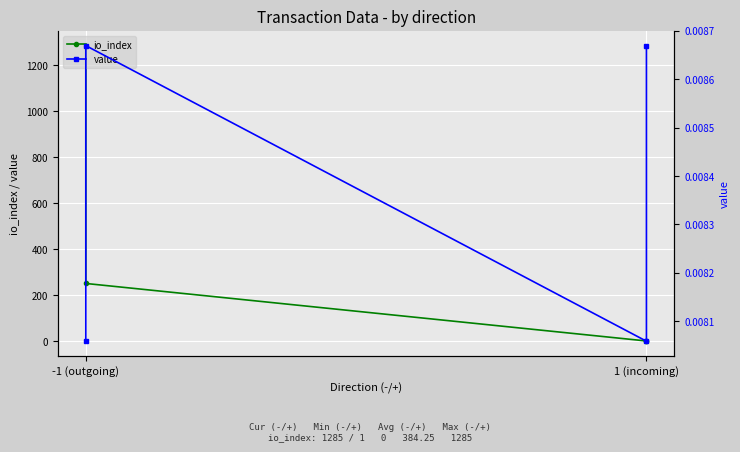

True or false: io_index has a value of -510.5 at 1 (incoming).

False